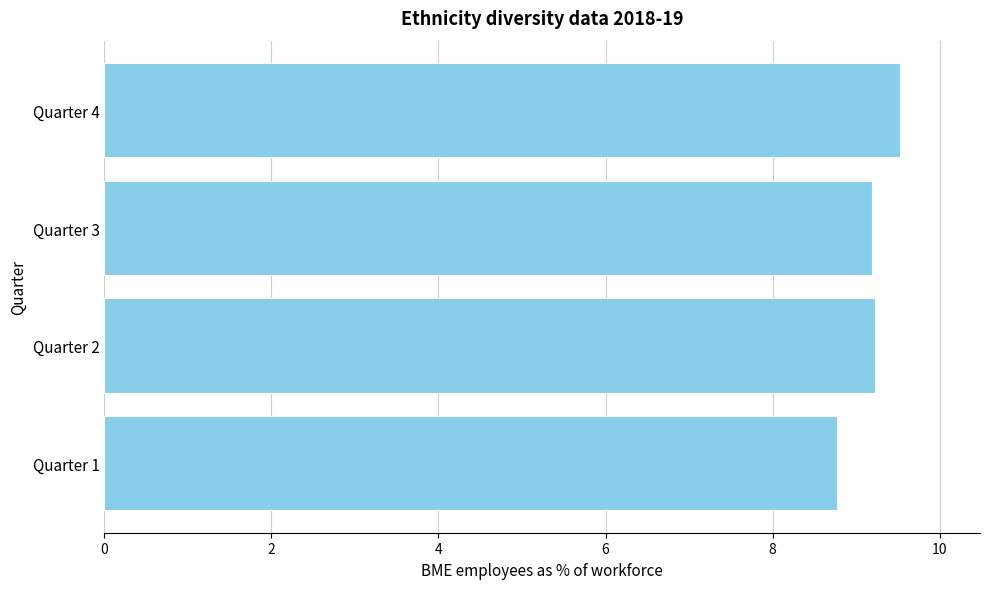

Approximately how many times larger is the value at Quarter 4 compared to Quarter 3?

1.0